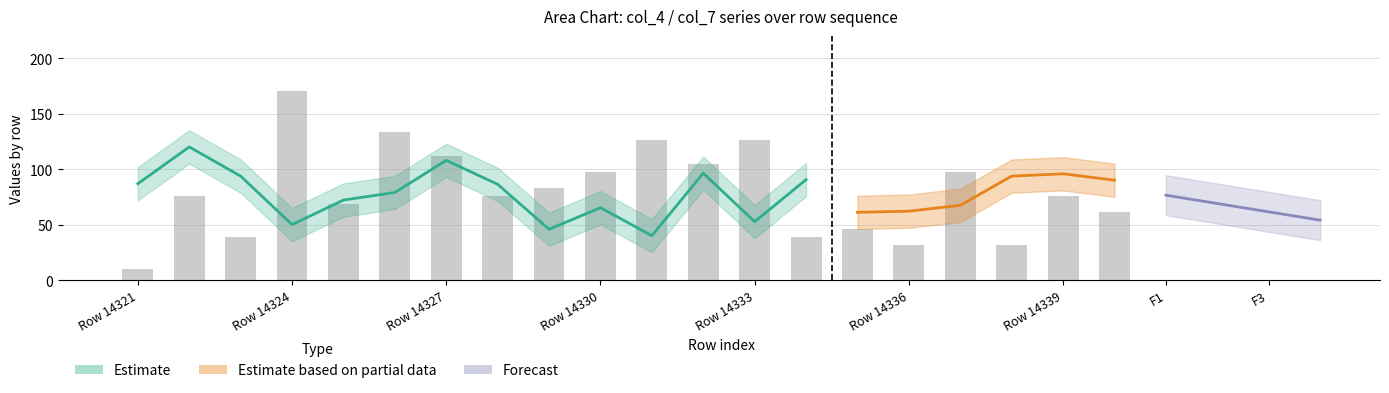

What is the smallest value displayed?

10.0